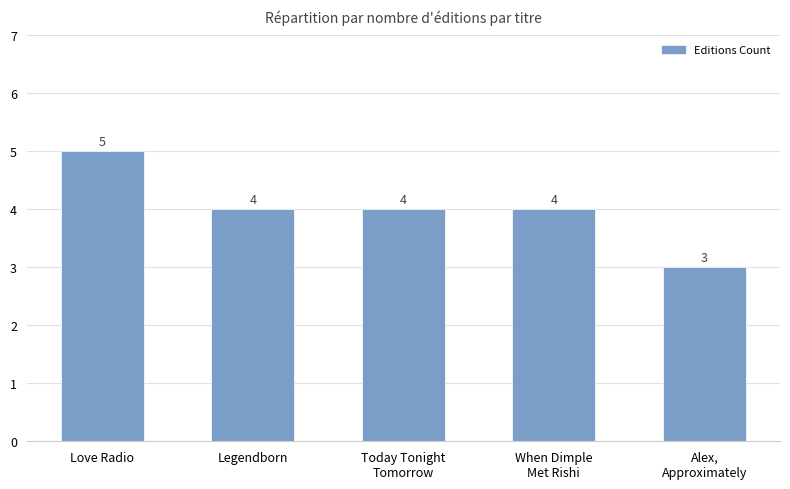

What is the minimum value shown in the chart?

3